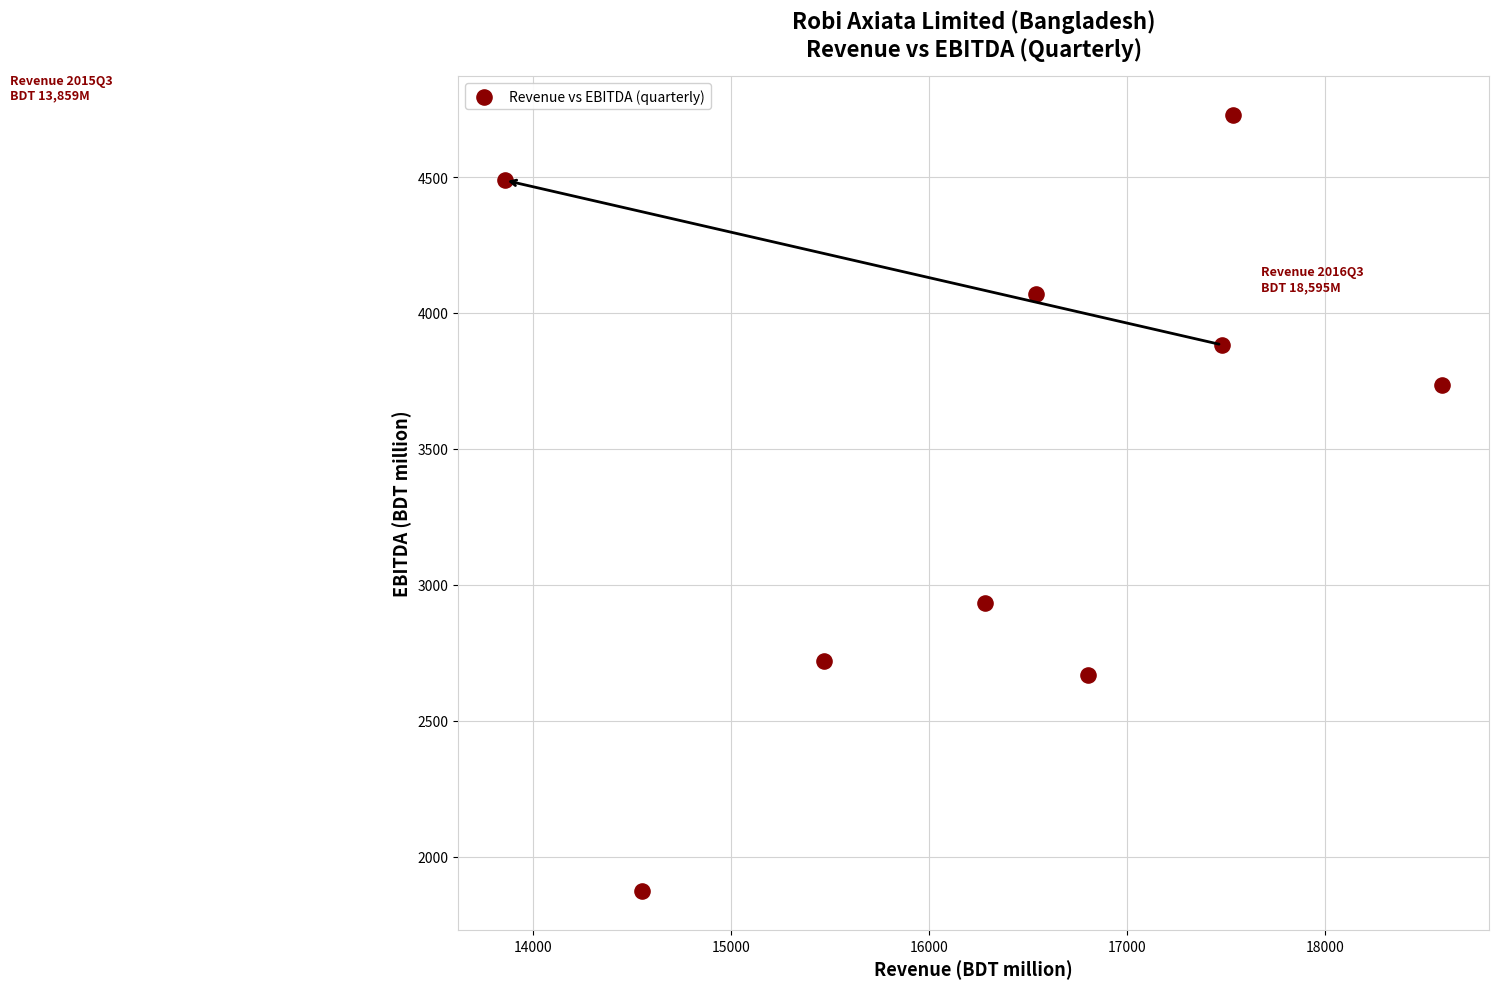

What Y value in the scatter plot is closest to 3300?

2933.6